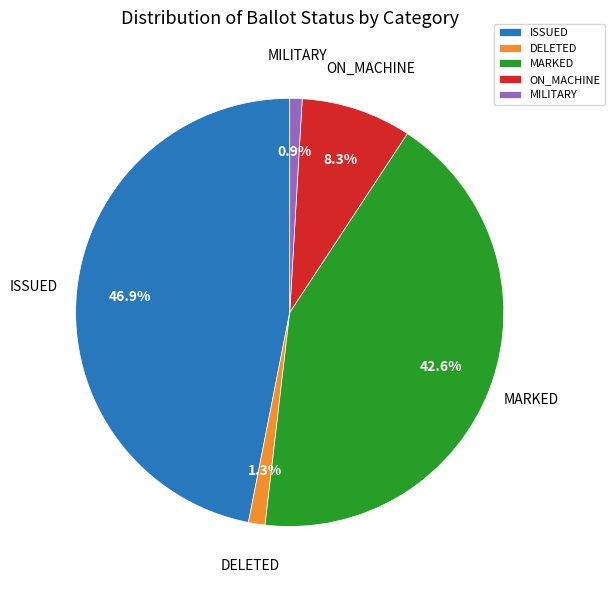

To the nearest percent, what is the average slice percentage?

20%